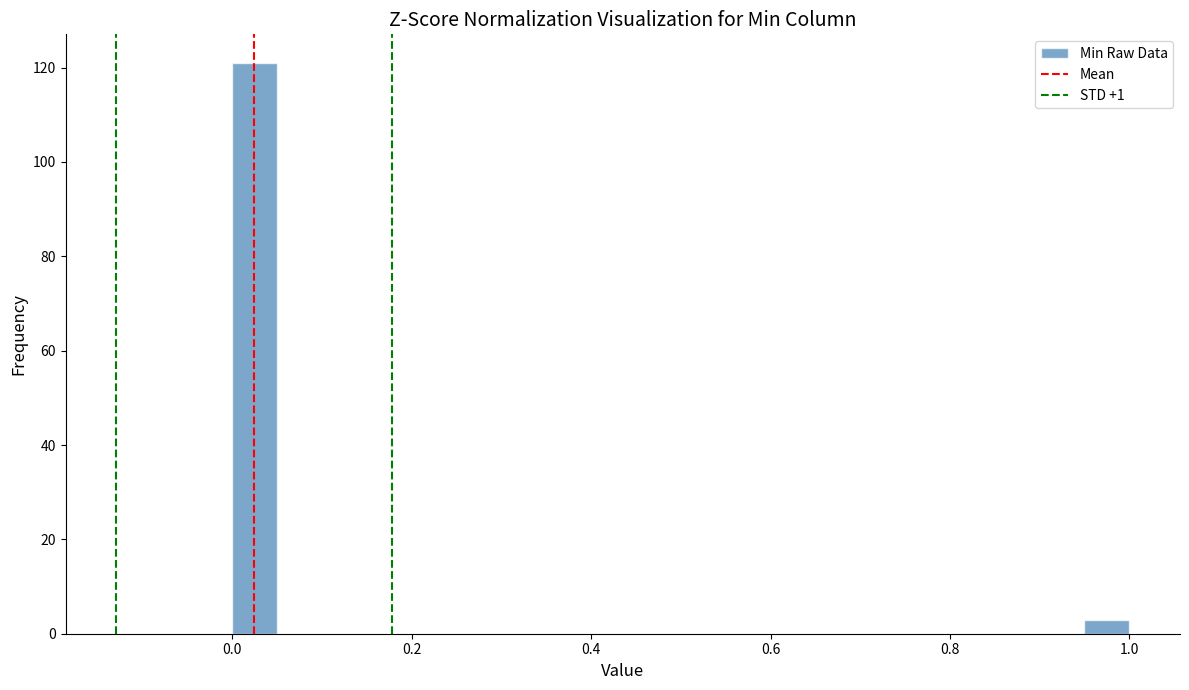

Around what value on the x-axis is the tallest bar? Give the approximate position of its centre, as read against the axis.

0.02